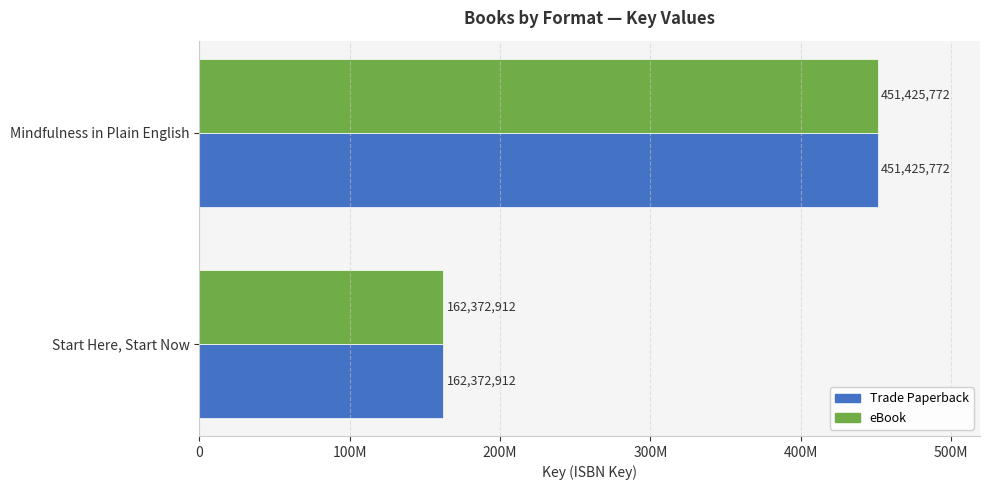

What is the difference between the maximum and minimum values in the eBook series?

289052860